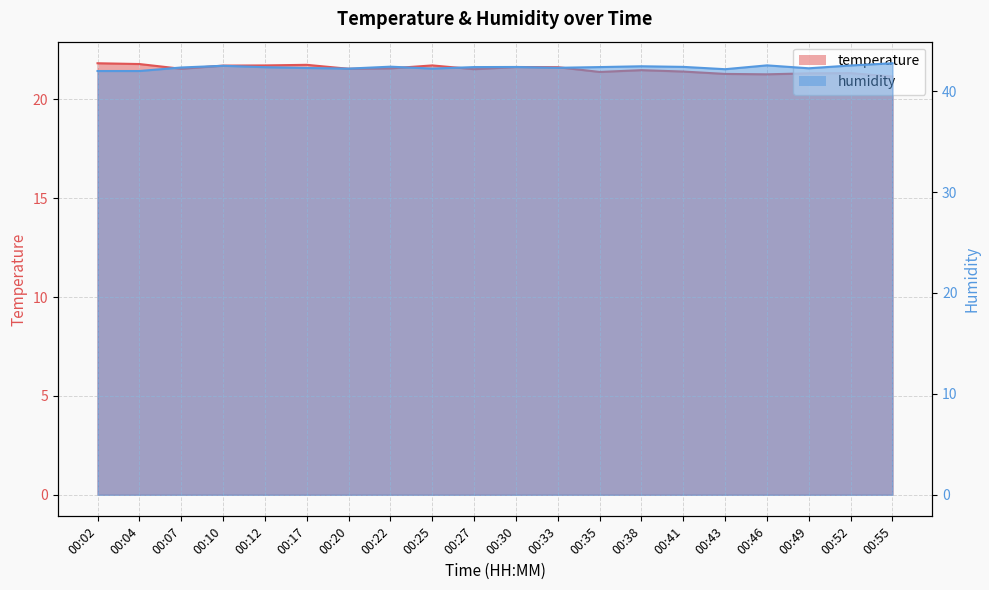

Reading right to left, what are all the values shown in this chart?

temperature line: 21.2	21.3	21.3	21.3	21.3	21.4	21.5	21.4	21.6	21.6	21.5	21.7	21.6	21.6	21.8	21.7	21.7	21.6	21.8	21.8
humidity line: 42.8	42.5	42.3	42.6	42.2	42.4	42.5	42.4	42.3	42.4	42.4	42.2	42.4	42.2	42.3	42.4	42.5	42.4	42.0	42.0